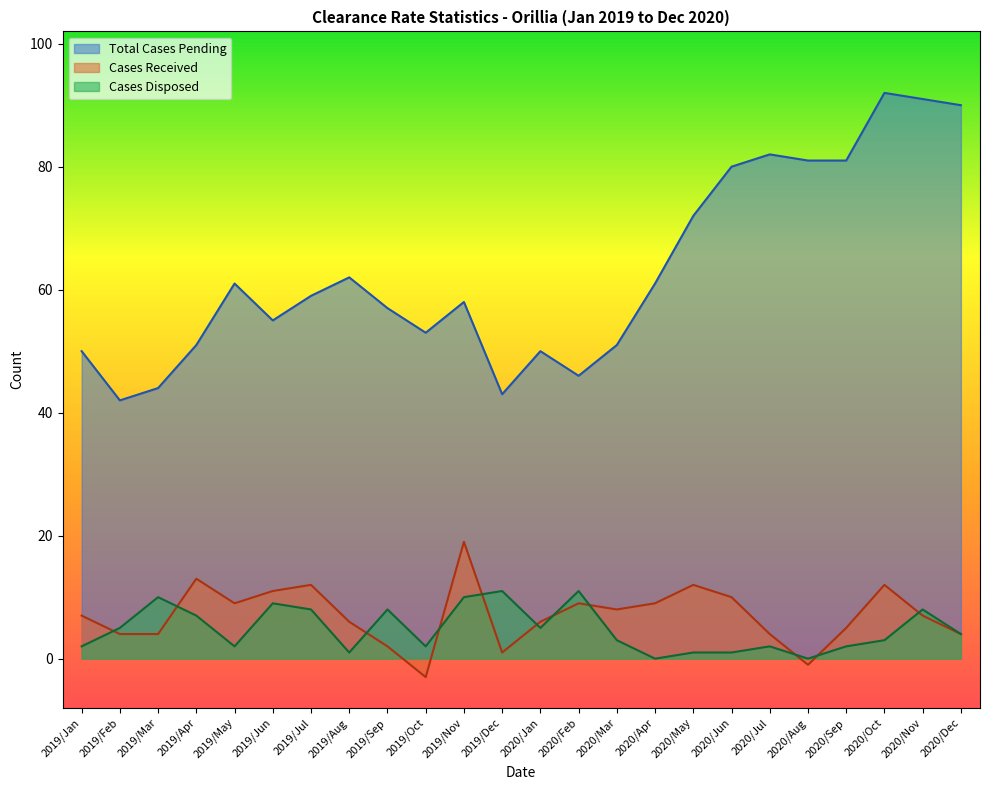

Read the Cases Received value at 2020/Nov.

7